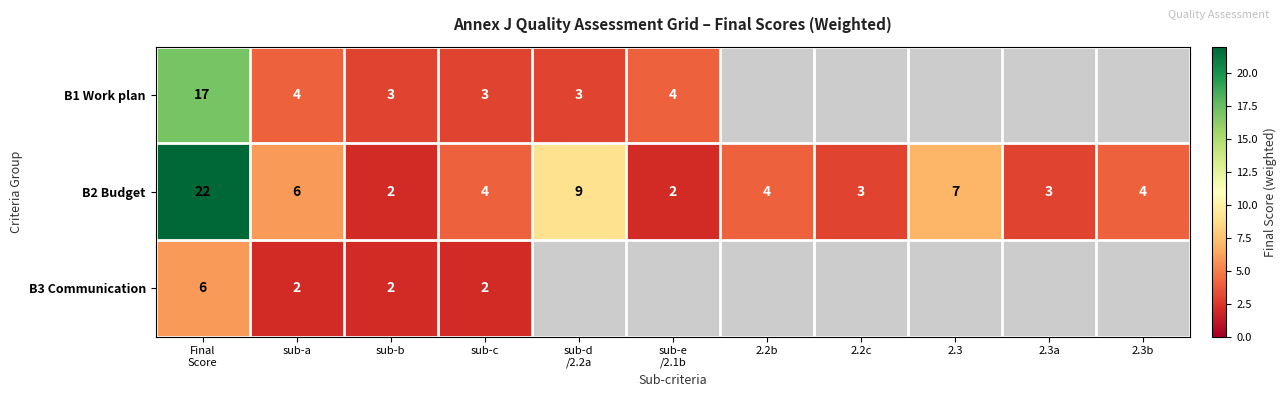

What is the approximate value of B2 Budget at 2.3?

7